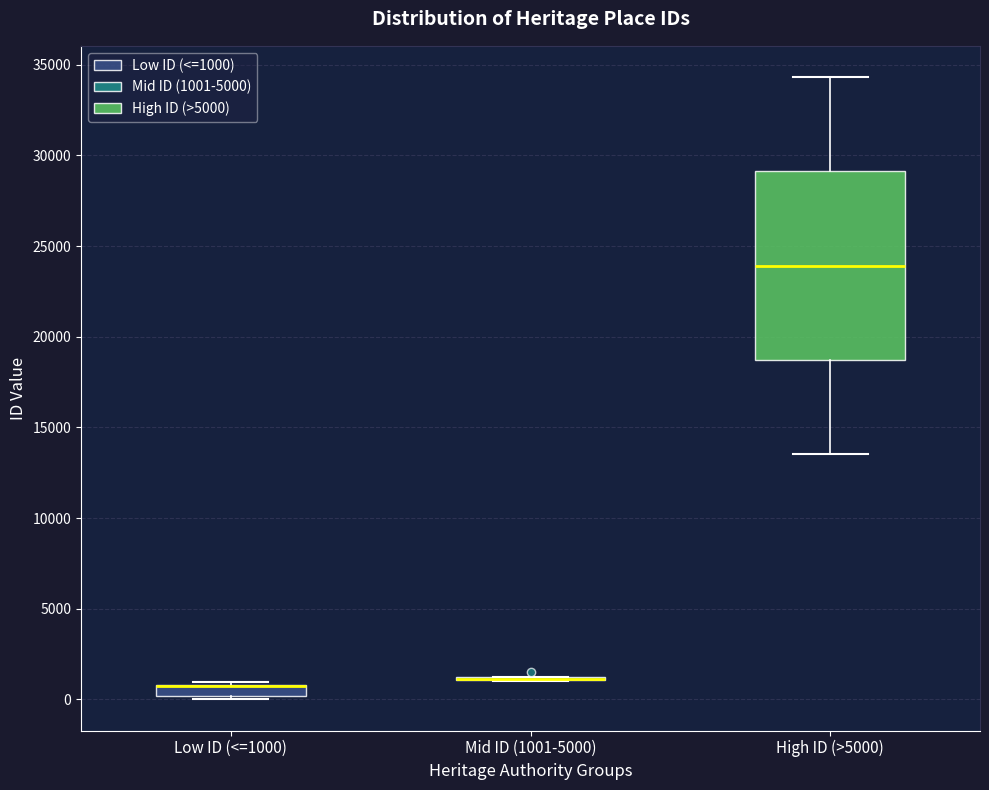

Which box is the tallest, from its lower edge to its upper edge?

High ID (>5000)